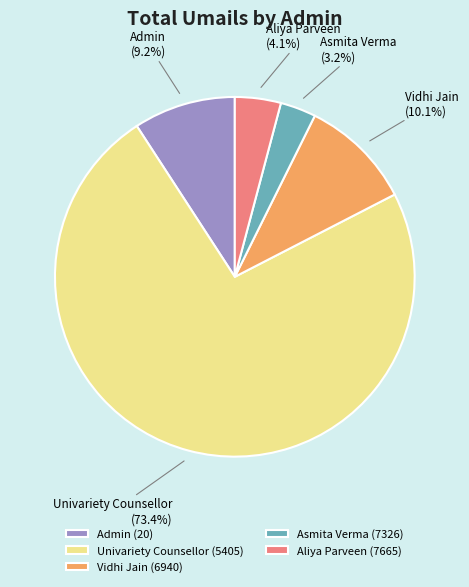

Is it true that Vidhi Jain (6940) is 3% of the pie?

False